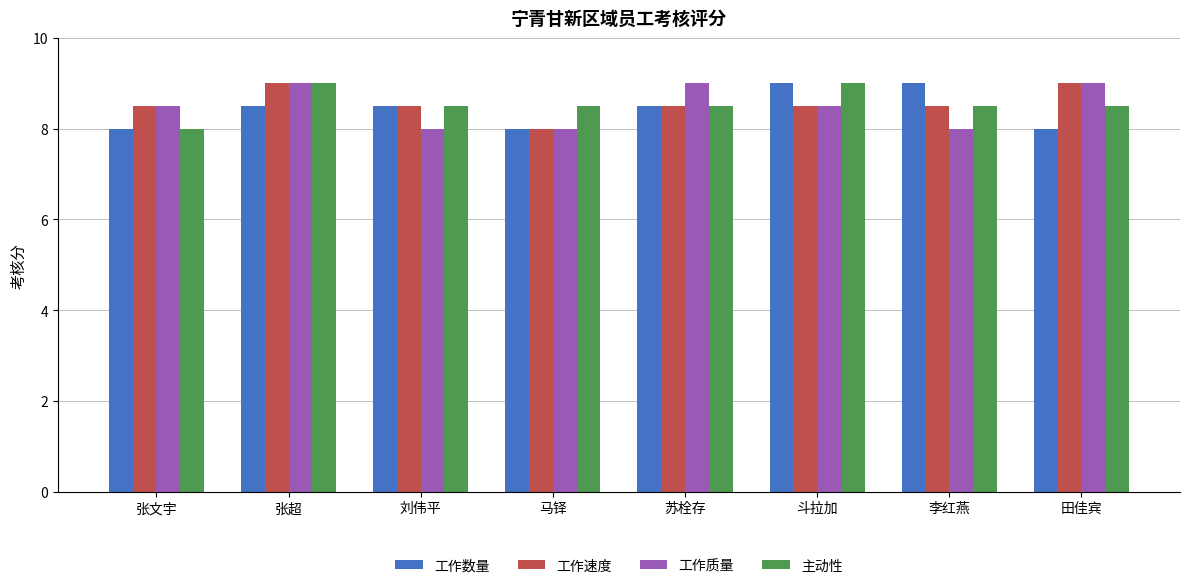

What is the spread (max minus min) of values at 斗拉加?

0.5